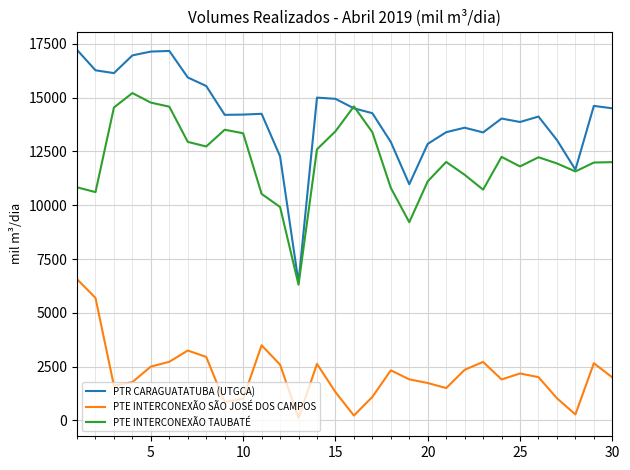

True or false: PTR CARAGUATATUBA (UTGCA) and PTE INTERCONEXÃO SÃO JOSÉ DOS CAMPOS intersect in this chart.

False